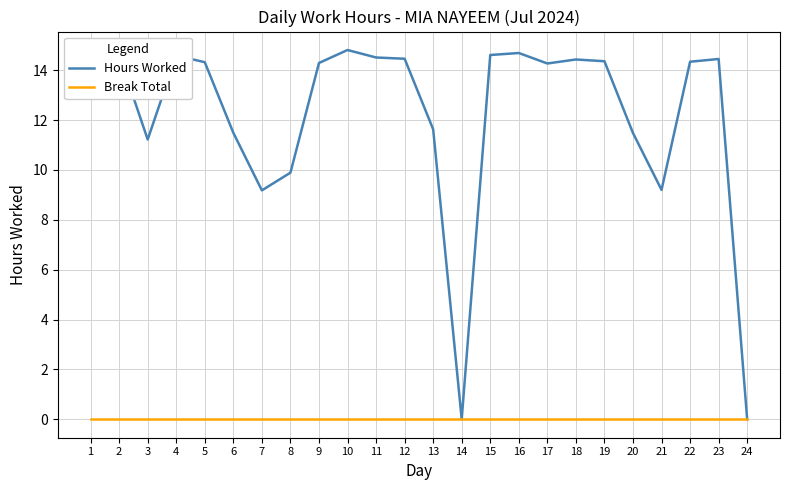

At which category does Hours Worked reach its first local valley?

3